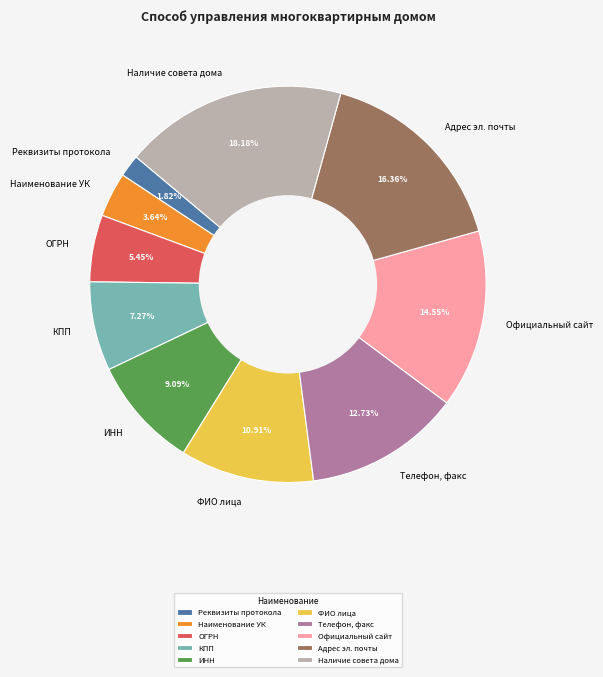

What percentage is the Официальный сайт slice, to the nearest percent?

15%